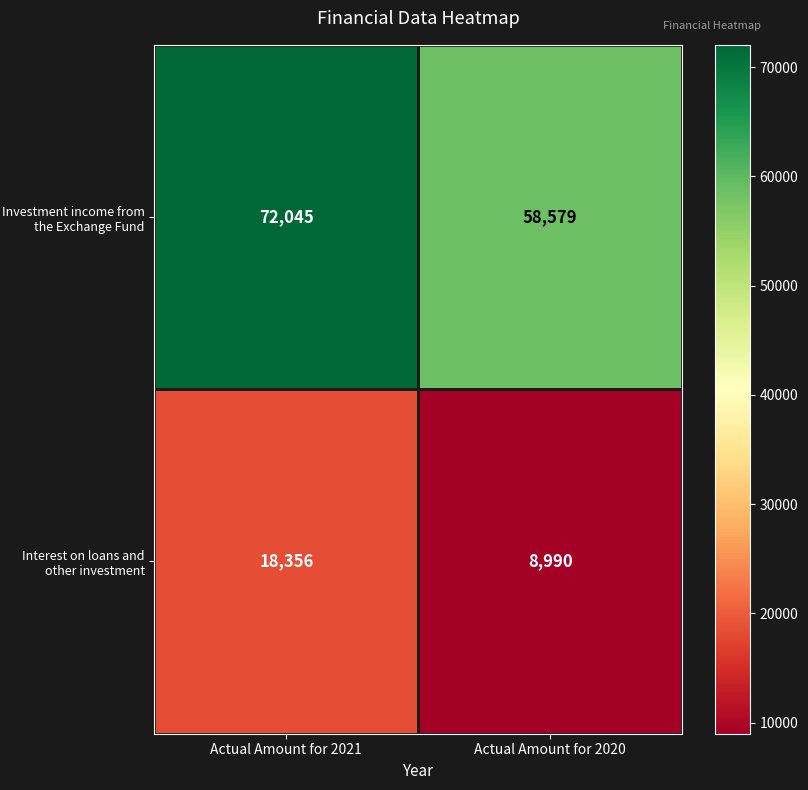

What is the maximum value for Investment income from the Exchange Fund?

72045